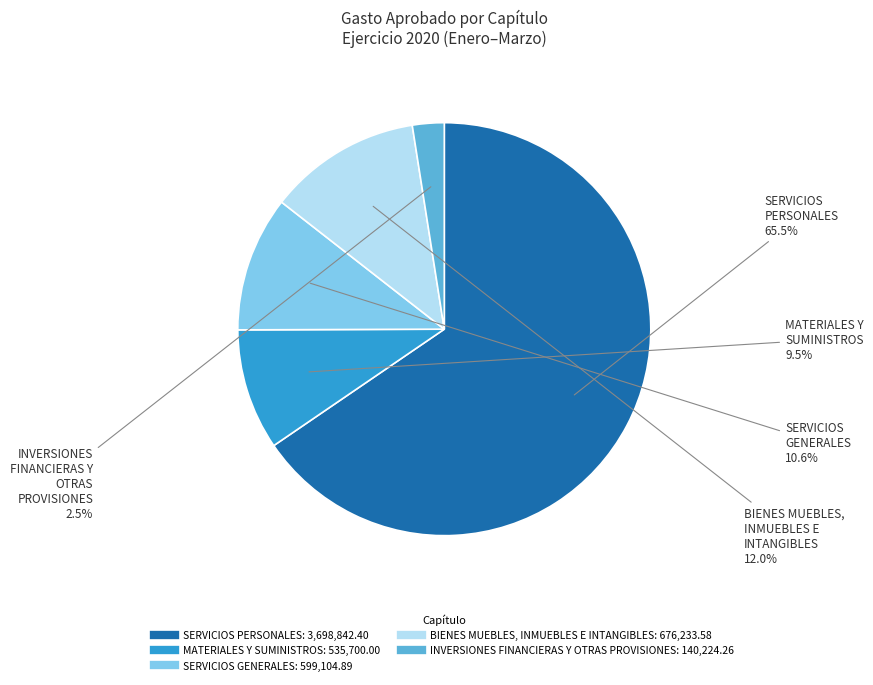

Is it true that BIENES MUEBLES, INMUEBLES E INTANGIBLES is 12% of the pie?

True